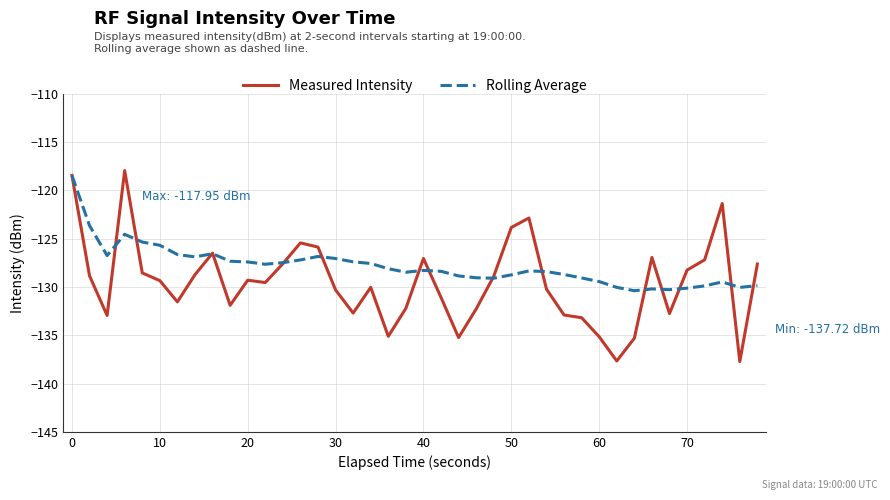

Rank the series by their average value, from lowest to highest.

Measured Intensity, Rolling Average